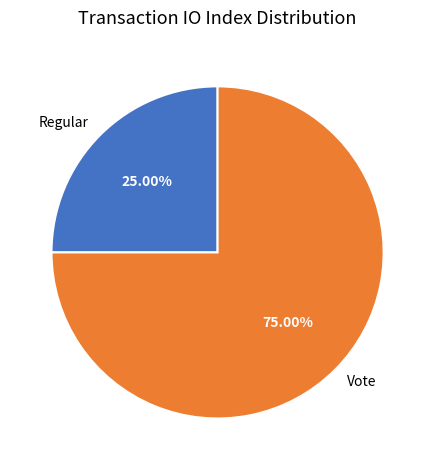

What is the total percentage of Vote and Regular?

100.0%